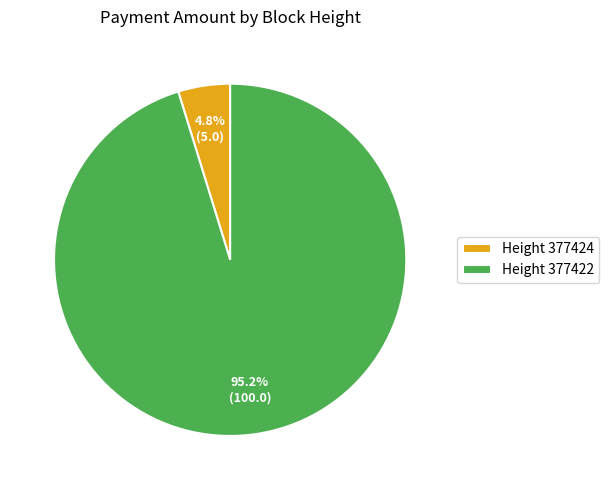

How many segments does this pie chart have?

2